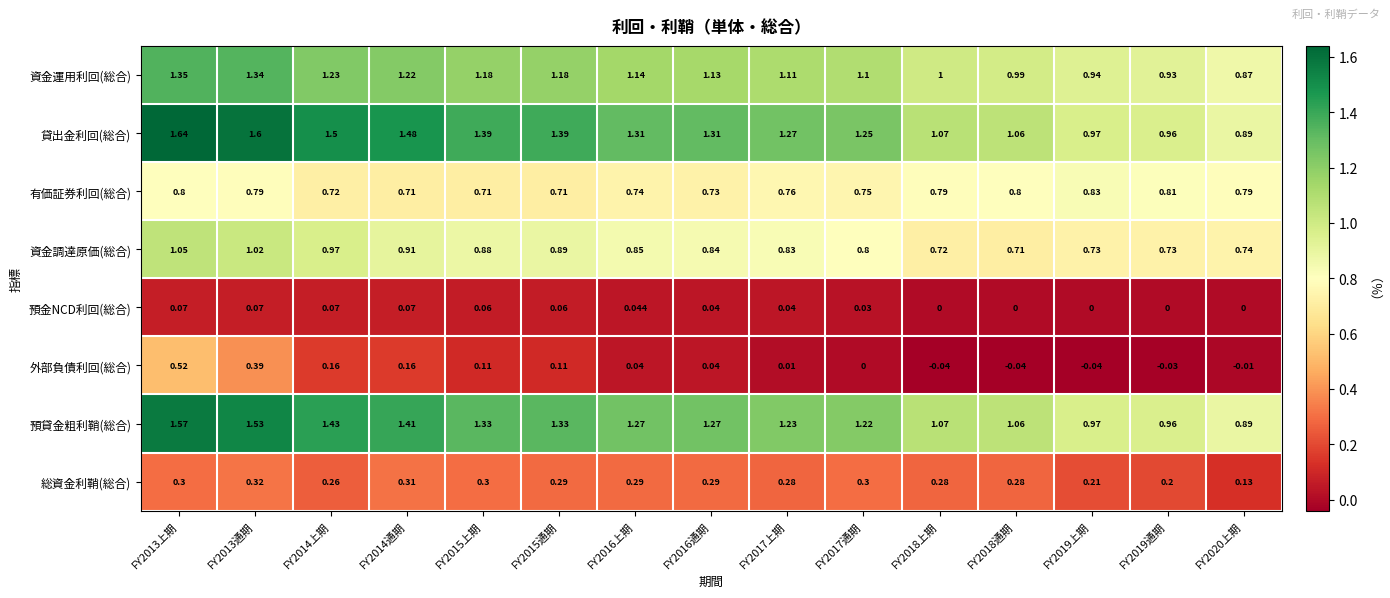

Which series has the widest spread of values?

貸出金利回(総合)